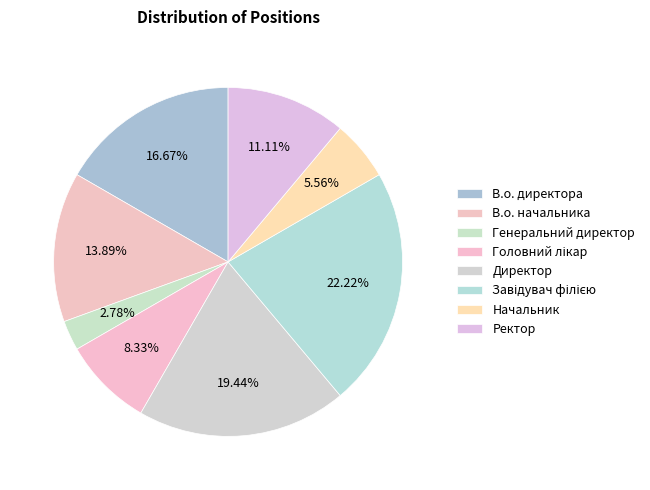

What is the change in value from Генеральний директор to Головний лікар?

+2